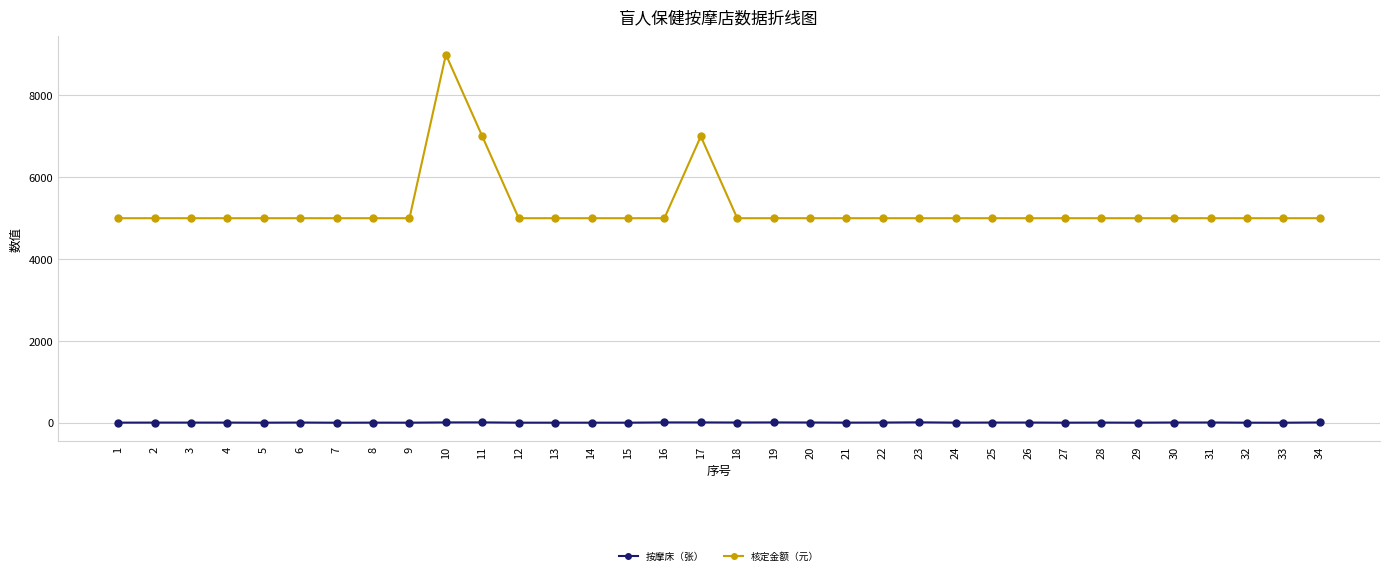

True or false: 核定金额（元） and 按摩床（张） intersect in this chart.

False